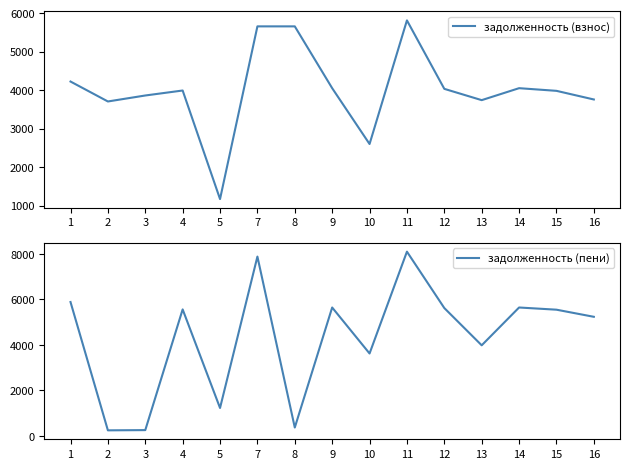

Rank the series by their maximum value, from lowest to highest.

задолженность (взнос), задолженность (пени)